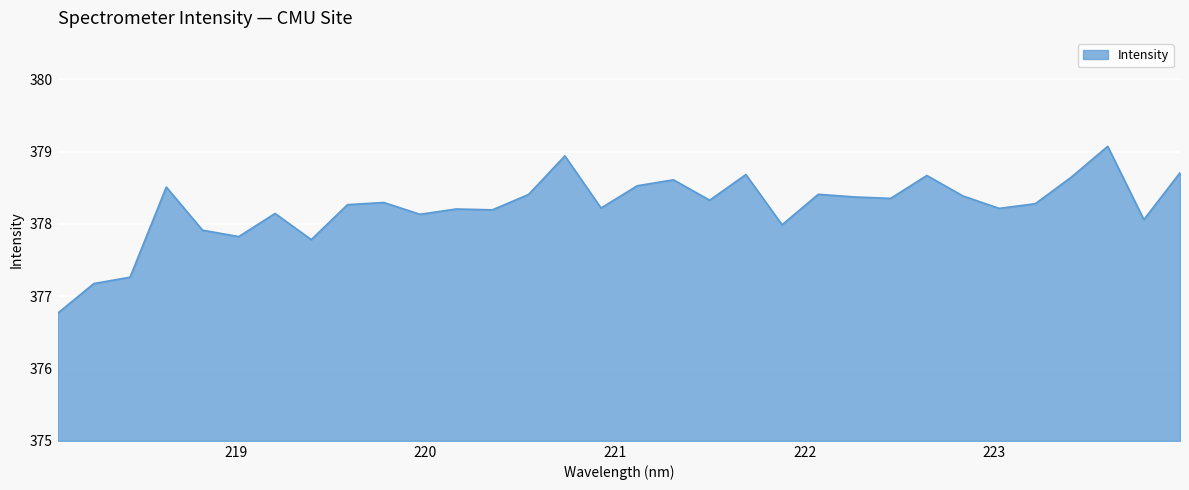

What is the minimum value shown in the chart?

376.8